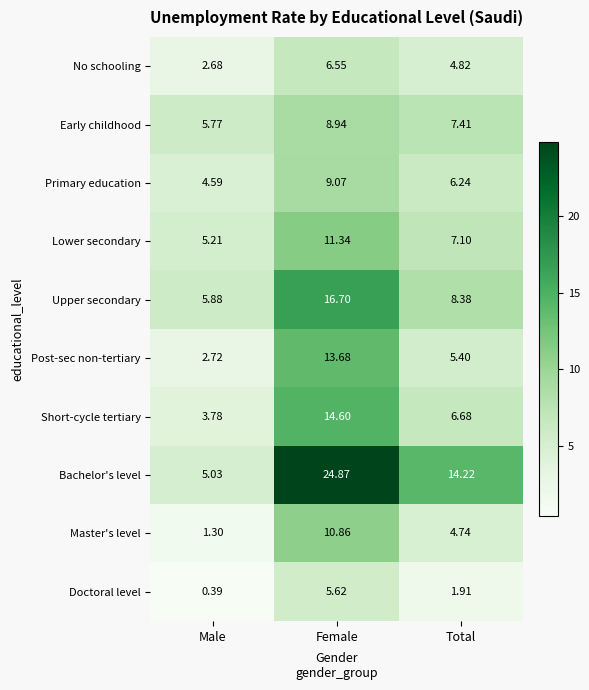

At which label is No schooling closest to 4?

Total